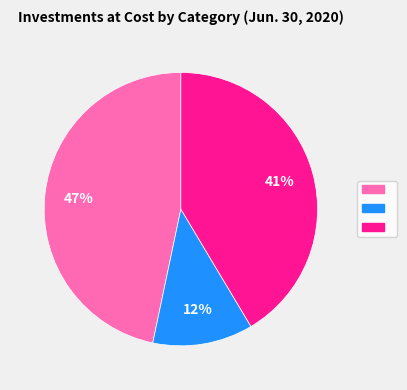

Is there a majority slice in this chart?

No